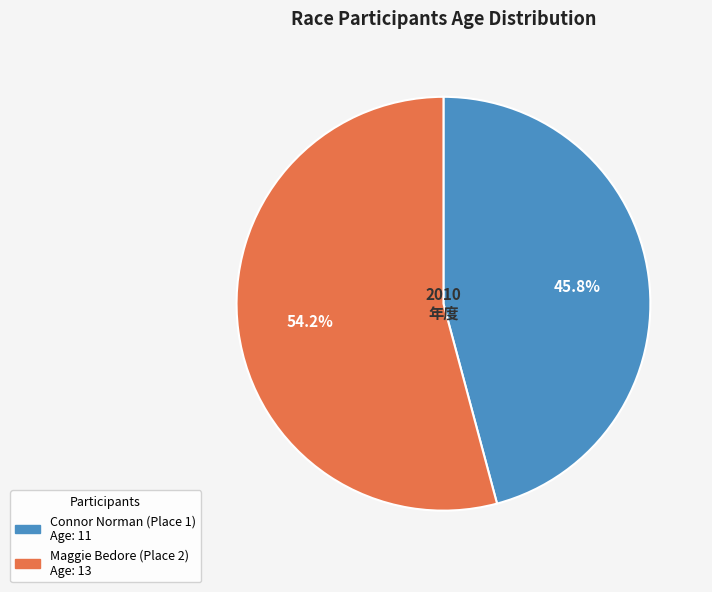

Is there any slice that represents more than half of the pie?

Yes